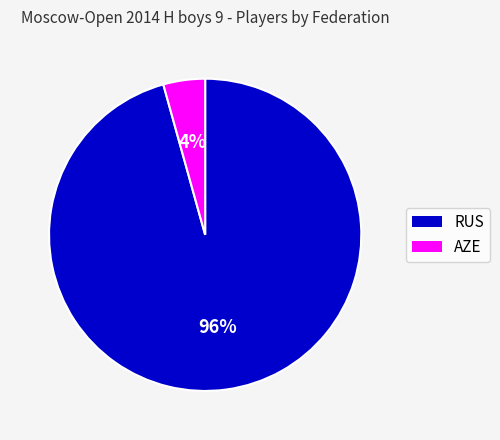

True or false: AZE accounts for 13% of the total.

False